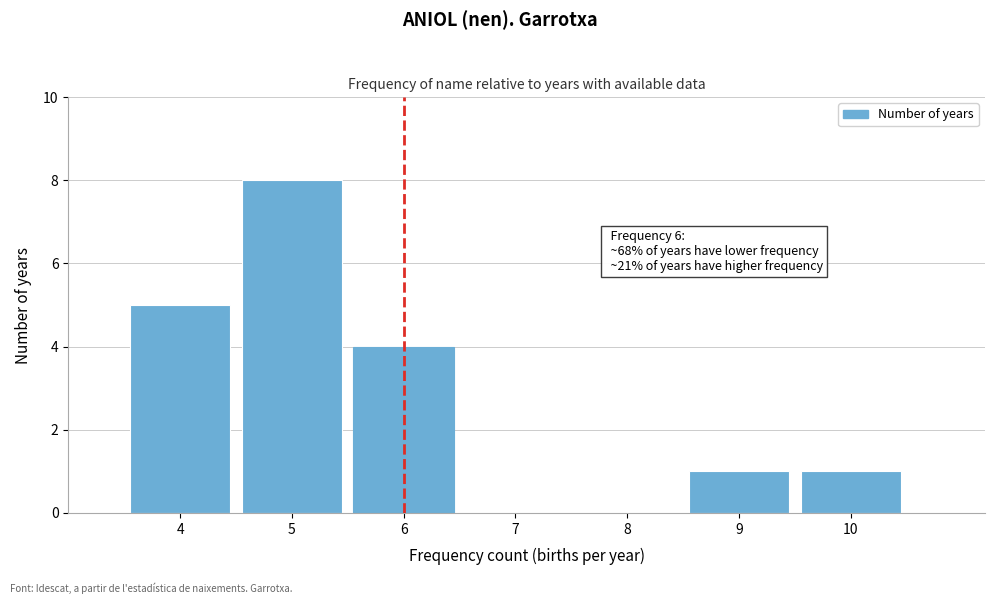

Which range on the x-axis has the tallest bar?

4.5 to 5.5